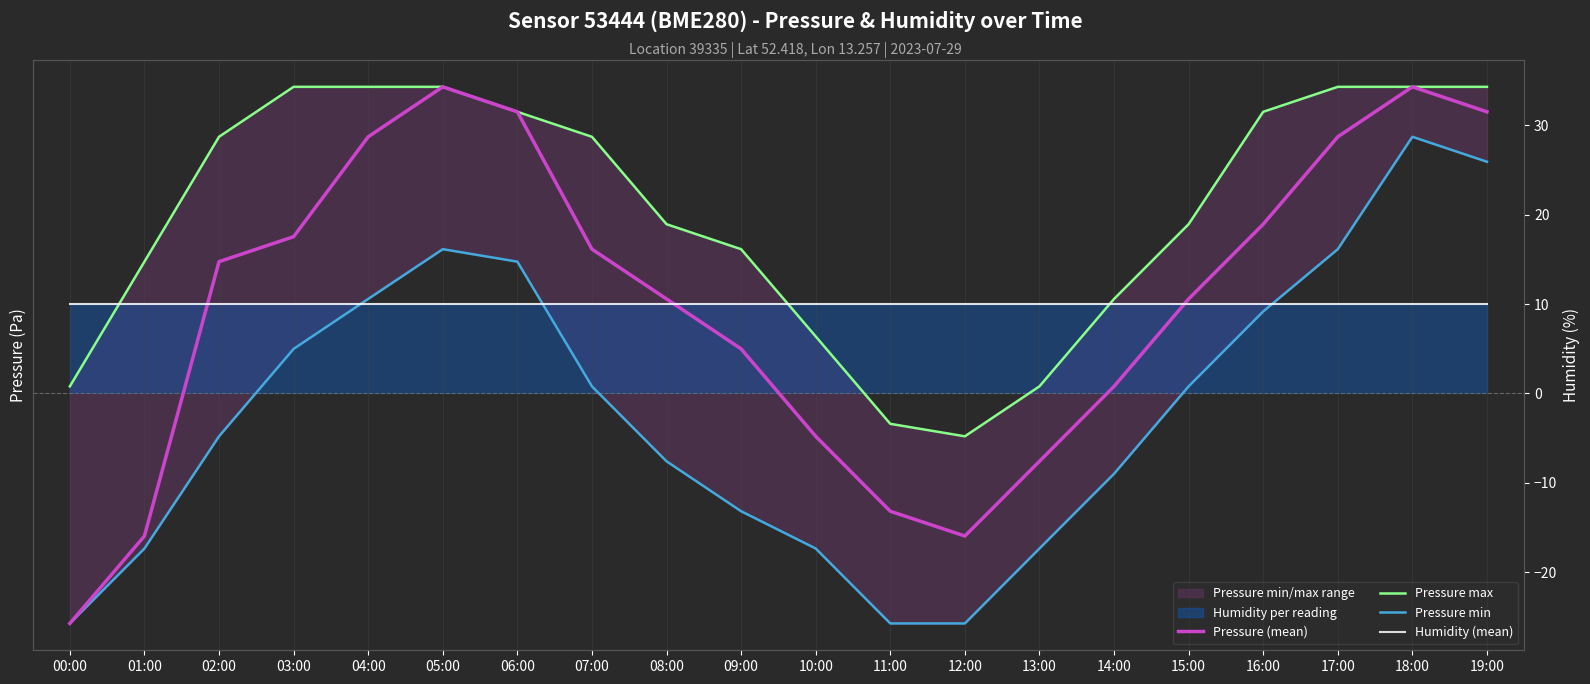

The value of Pressure max at 11:00 is -3.4. True or false?

True